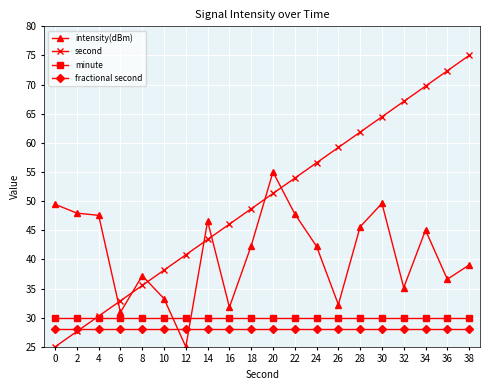

What is the value of the second point at the 20th from the left?

75.0